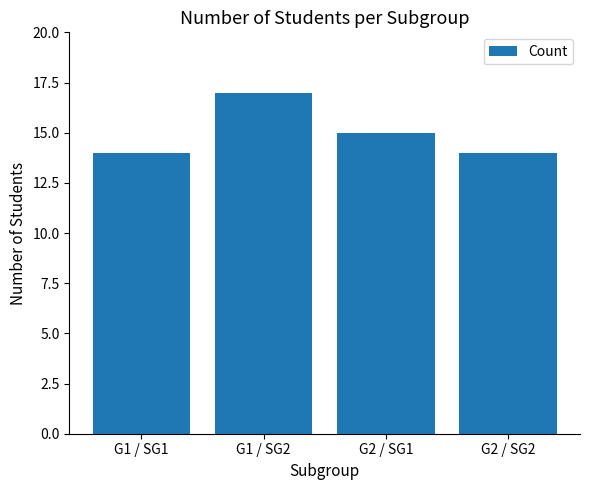

What is the change in value from G1 / SG1 to G2 / SG1?

+1